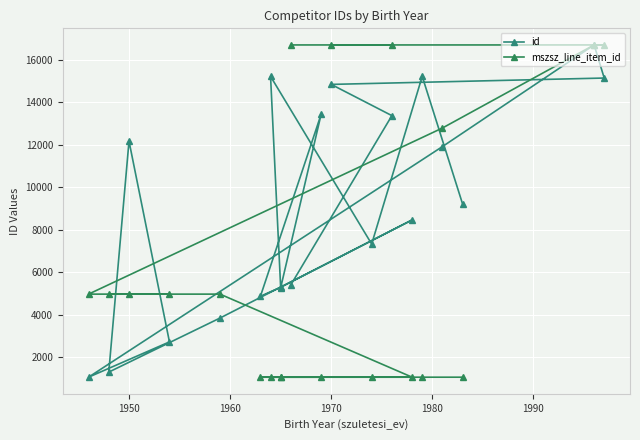

What is the sum of all mszsz_line_item_id values?

130554.0